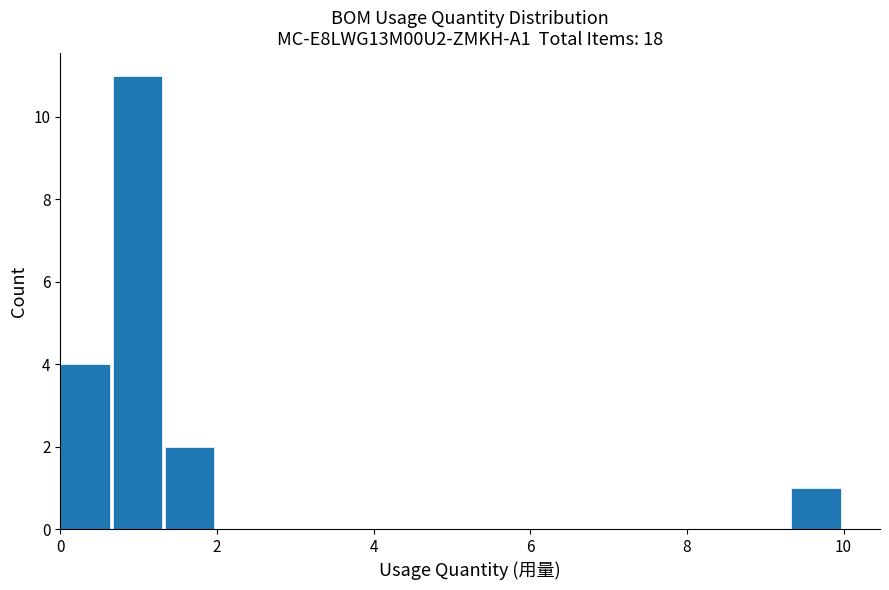

Around what value on the x-axis is the tallest bar? Give the approximate position of its centre, as read against the axis.

1.0